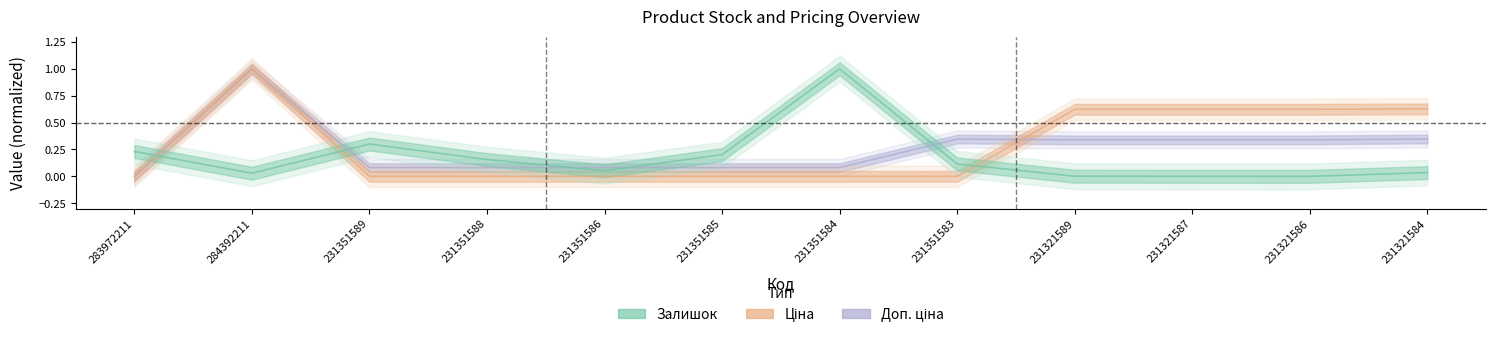

List the series in order of their overall mean, lowest first.

Залишок, Доп. ціна, Ціна